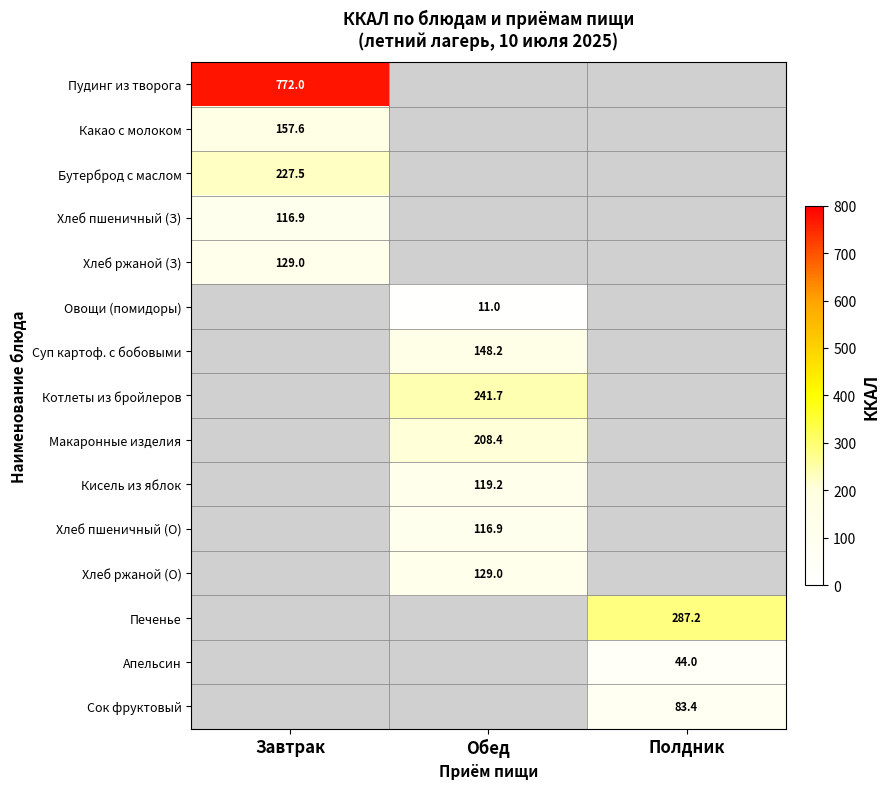

The Макаронные изделия series shows 369.5 at Обед. True or false?

False